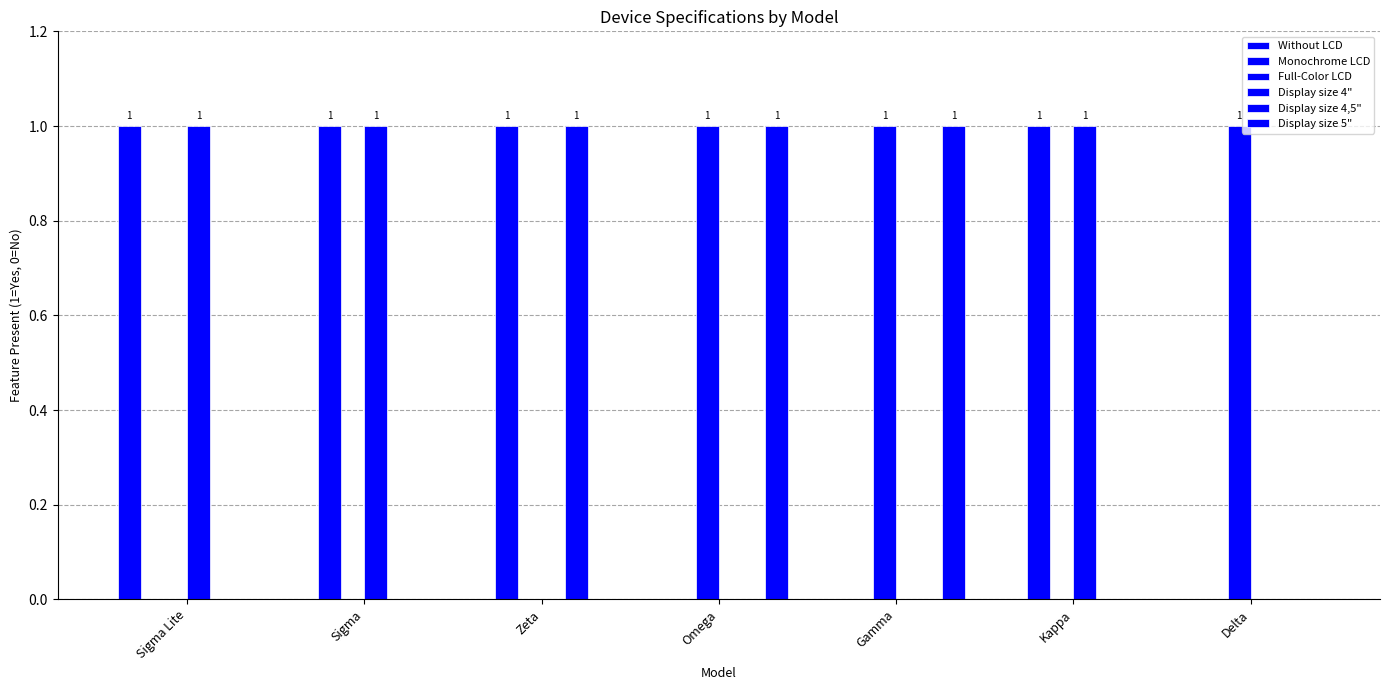

How many categories are shown in the chart?

7